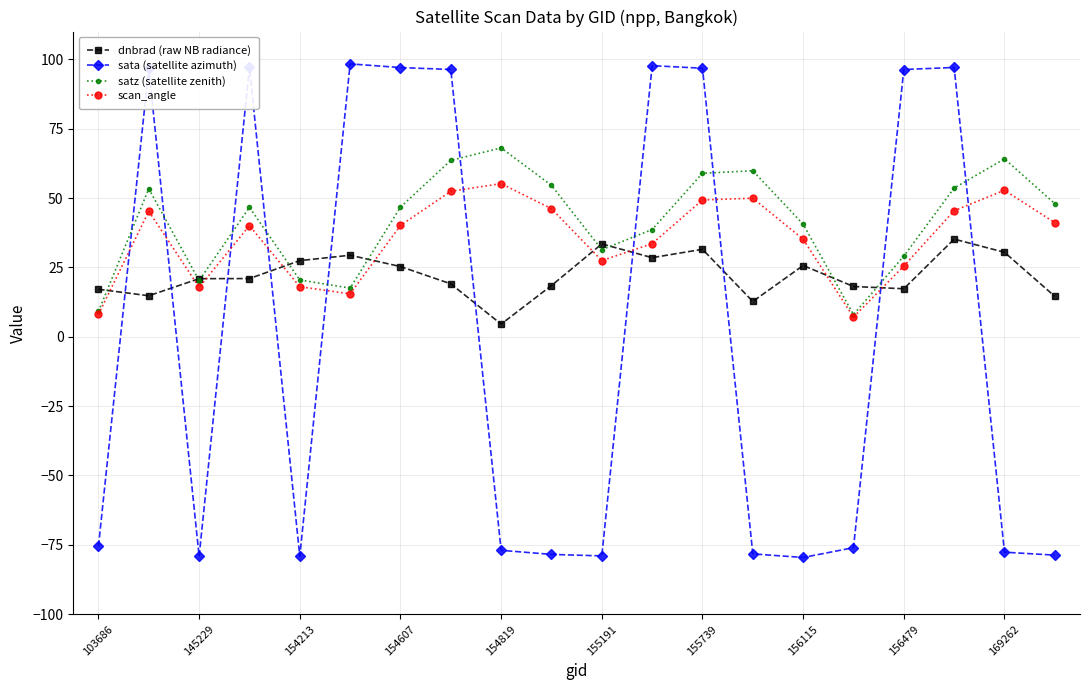

Which series has the widest spread of values?

sata (satellite azimuth)